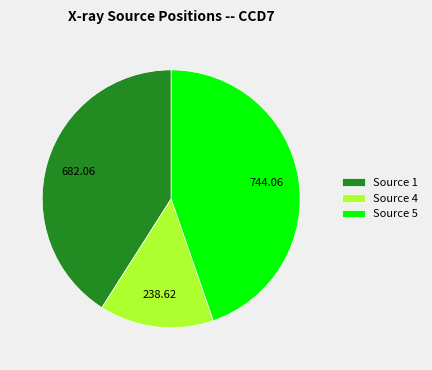

What is the largest slice in the pie chart?

Source 5